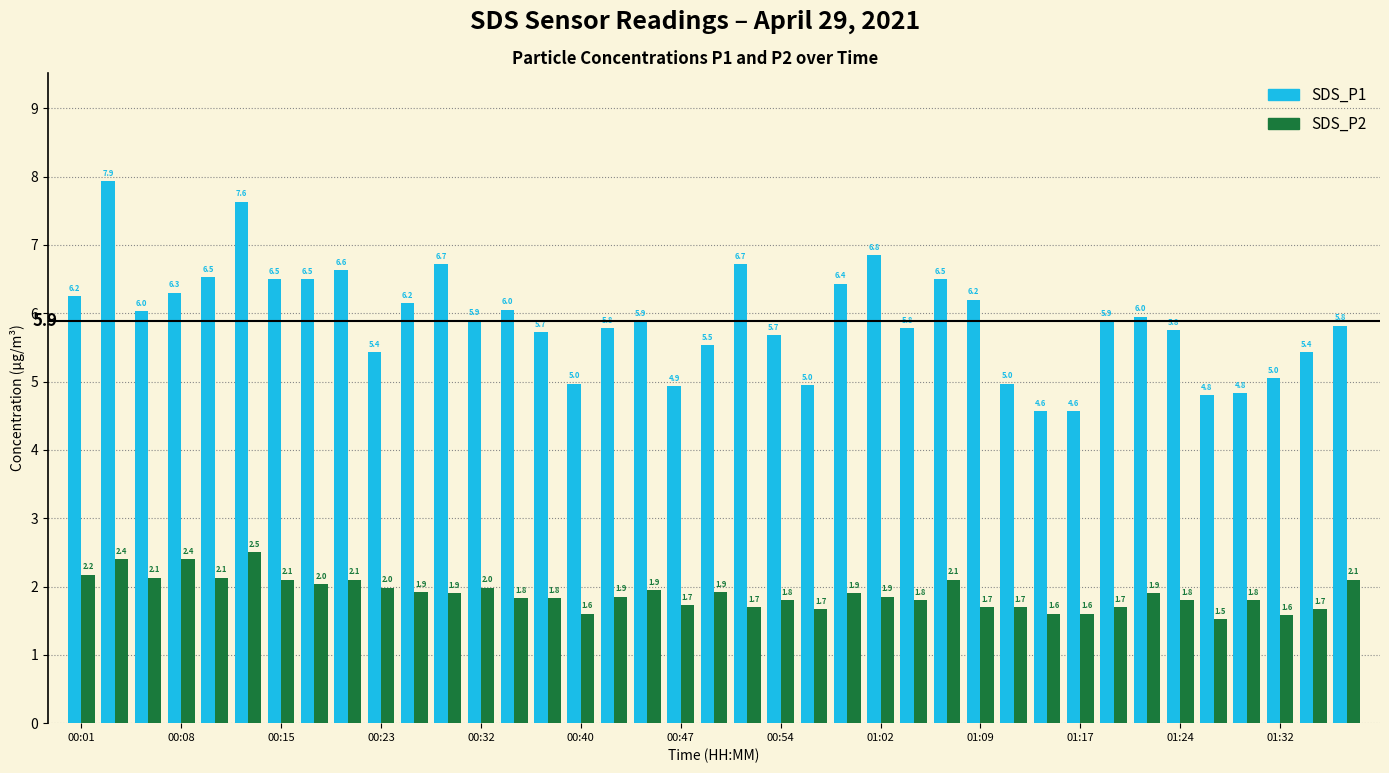

What is the sum of all SDS_P2 values?

73.9